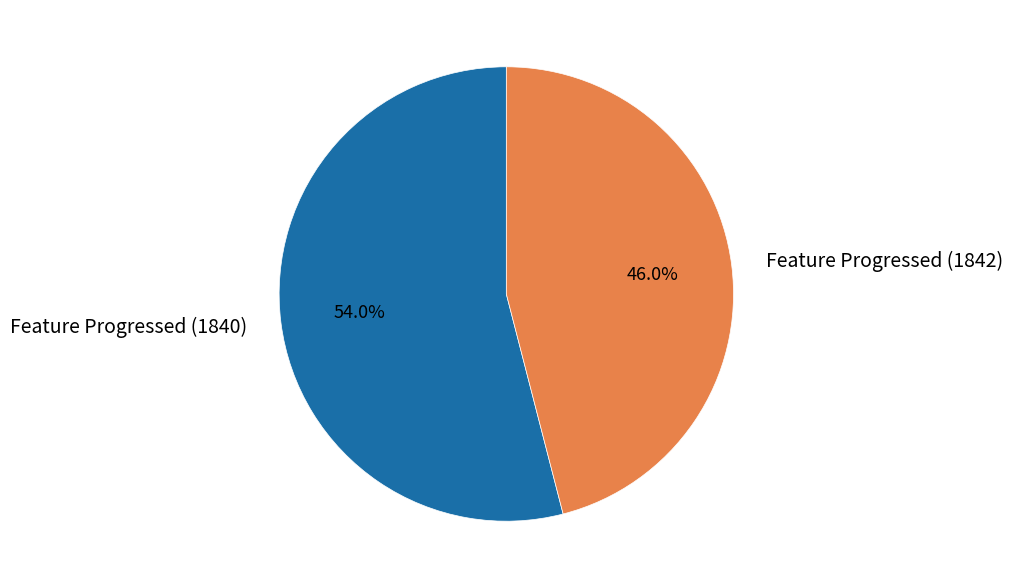

What percentage is NOT represented by Feature Progressed (1842)?

54.0%